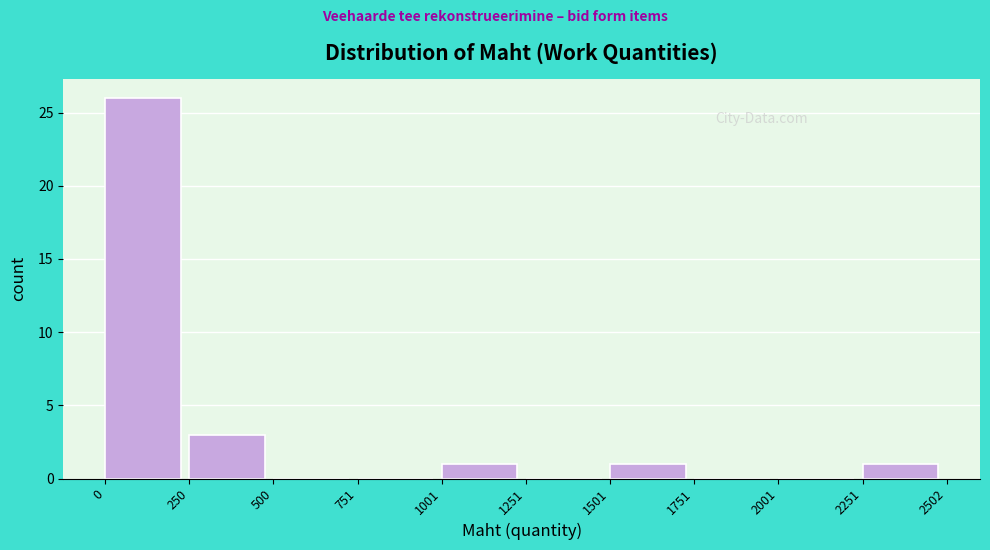

Over which range of the x-axis is the bar tallest?

0 to 250